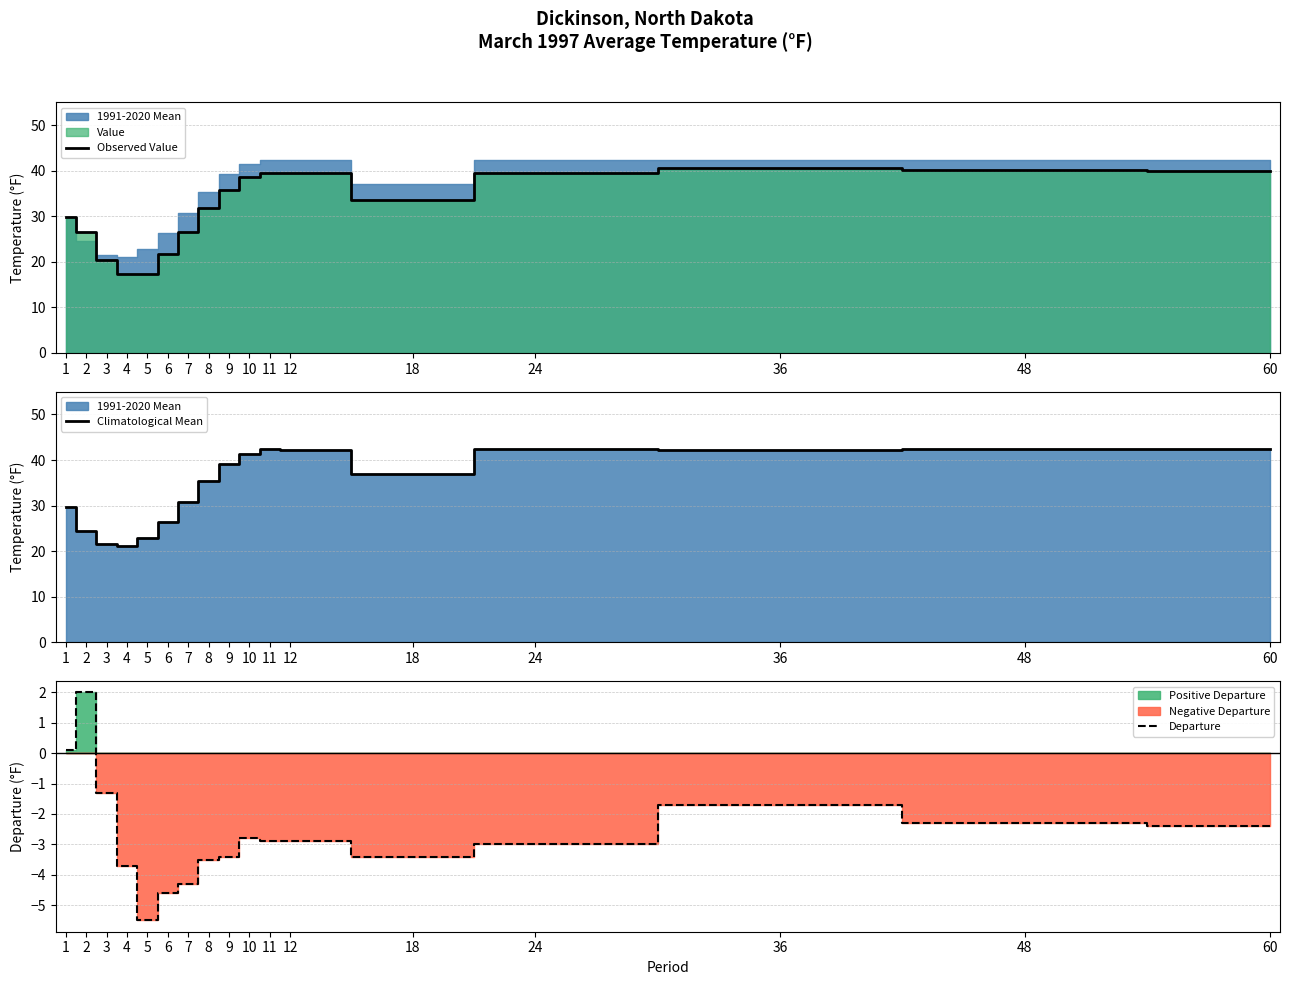

What is the spread (max minus min) of values at 8?

38.9